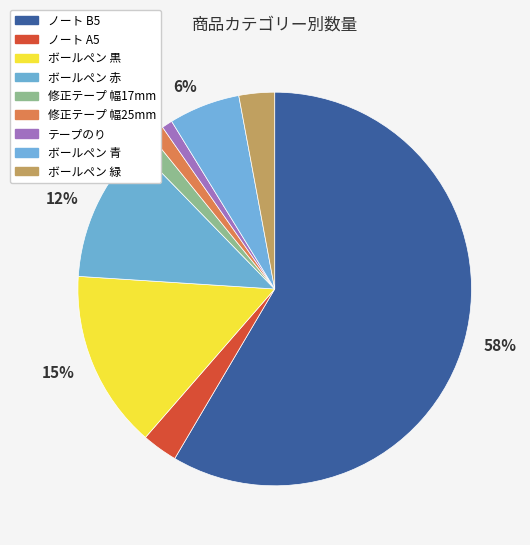

How many slices are in this pie chart?

9